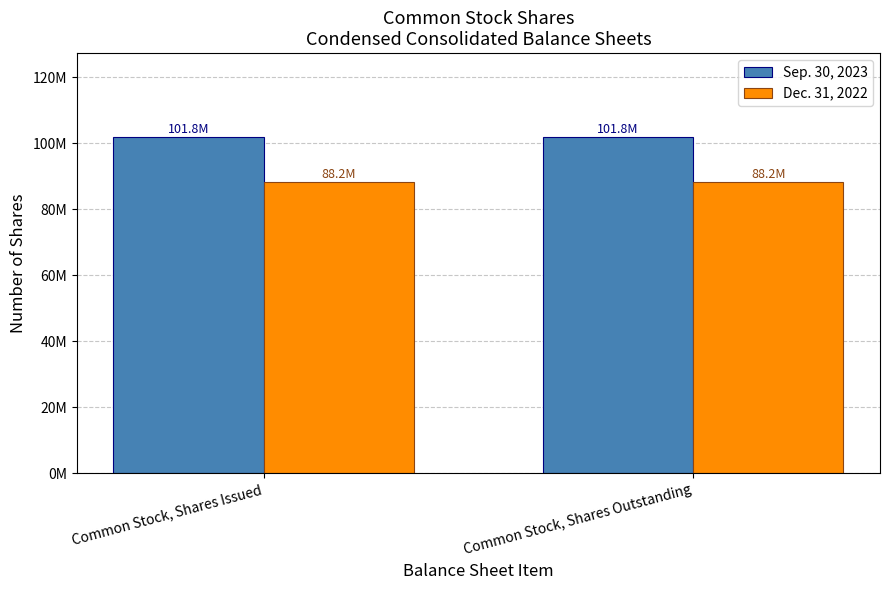

Reading right to left, list all the values displayed in this chart.

Sep. 30, 2023: 101847154	101847154
Dec. 31, 2022: 88179374	88179374